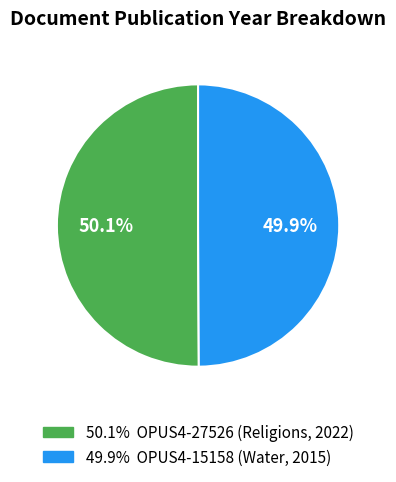

Is there a majority slice in this chart?

Yes